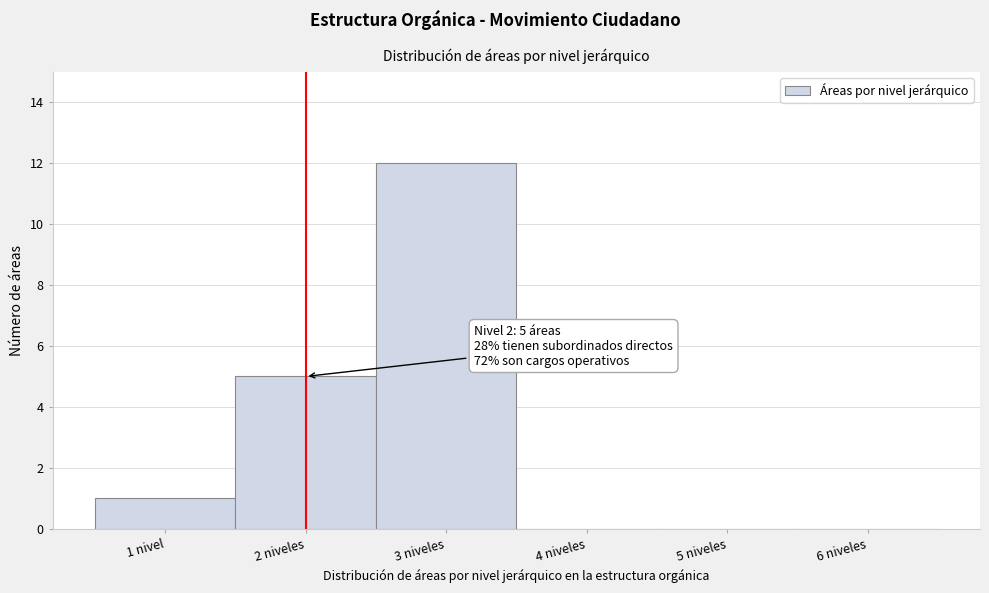

Reading left to right, extract all data points from this chart.

1 nivel=1	2 niveles=5	3 niveles=12	4 niveles=0	5 niveles=0	6 niveles=0